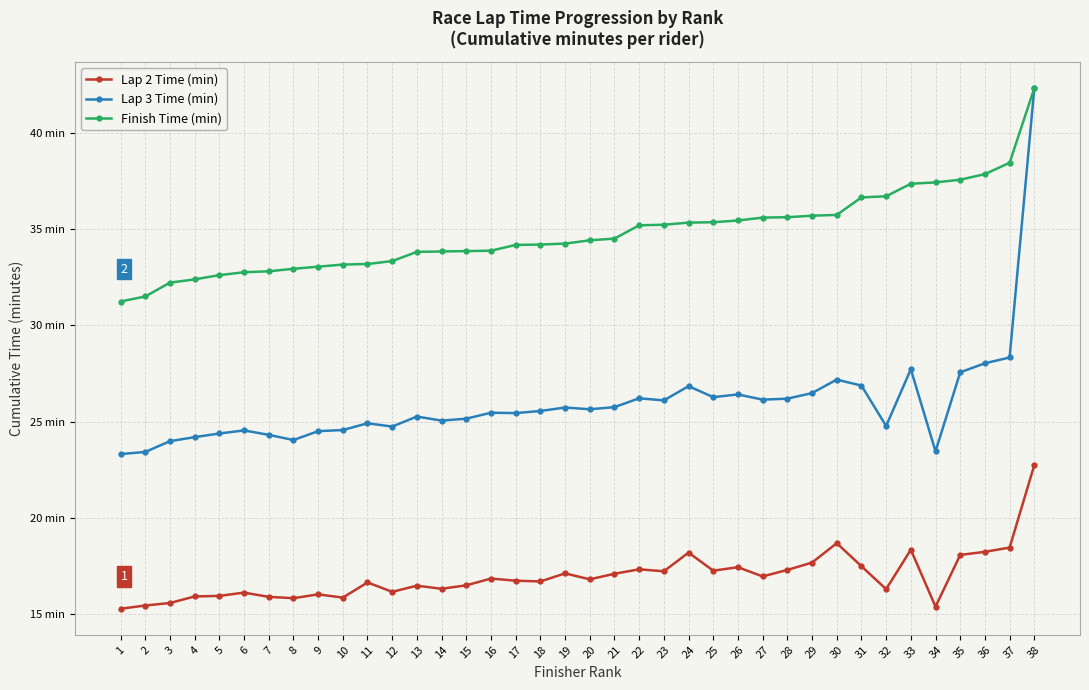

Which series has the largest total across all categories?

Finish Time (min)